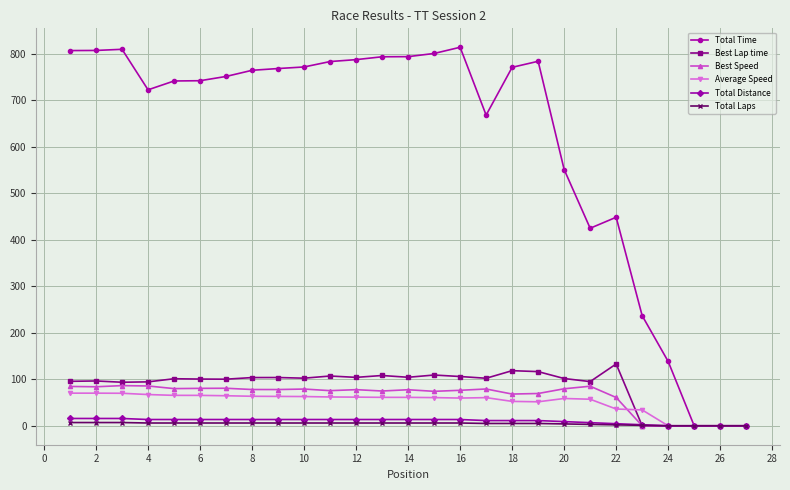

True or false: Best Lap time and Average Speed intersect in this chart.

True